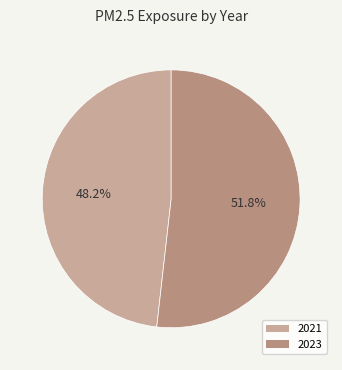

How many slices are in this pie chart?

2